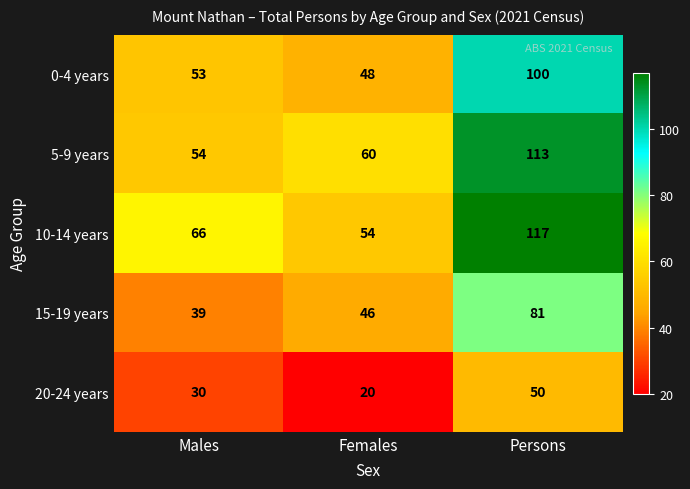

Reading right to left, transcribe all the data shown in this chart.

0-4 years: 100	48	53
5-9 years: 113	60	54
10-14 years: 117	54	66
15-19 years: 81	46	39
20-24 years: 50	20	30